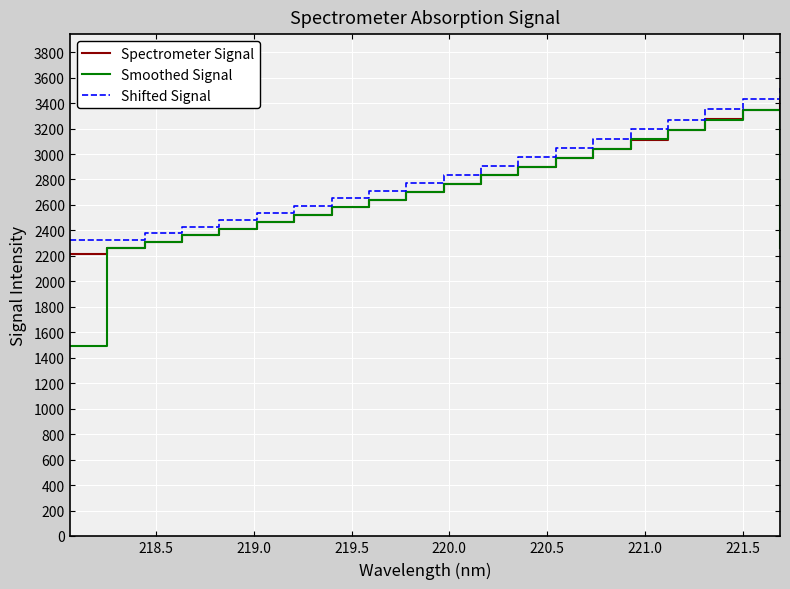

Rank the series by their average value, from lowest to highest.

Smoothed Signal, Spectrometer Signal, Shifted Signal